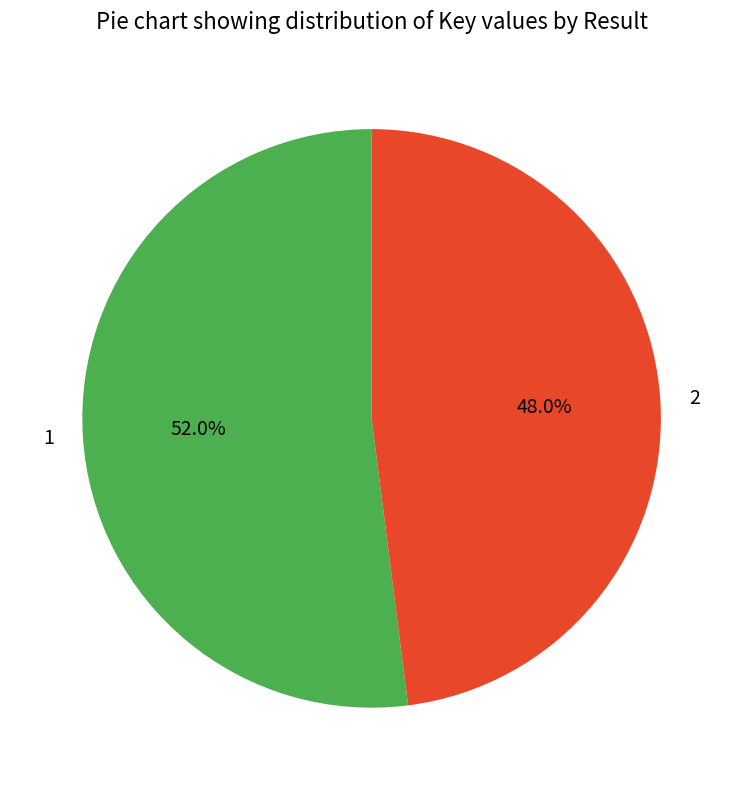

To the nearest percent, what is the difference between the largest and smallest slice percentages?

4%